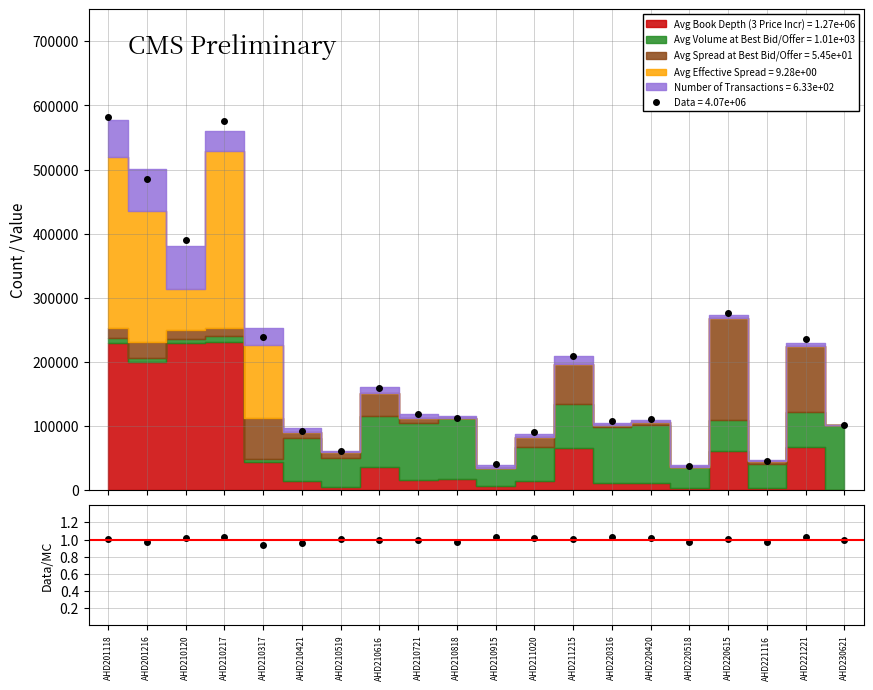

What is the value of the Data = 4.07e+06 point at the 2nd from the left?

485734.0